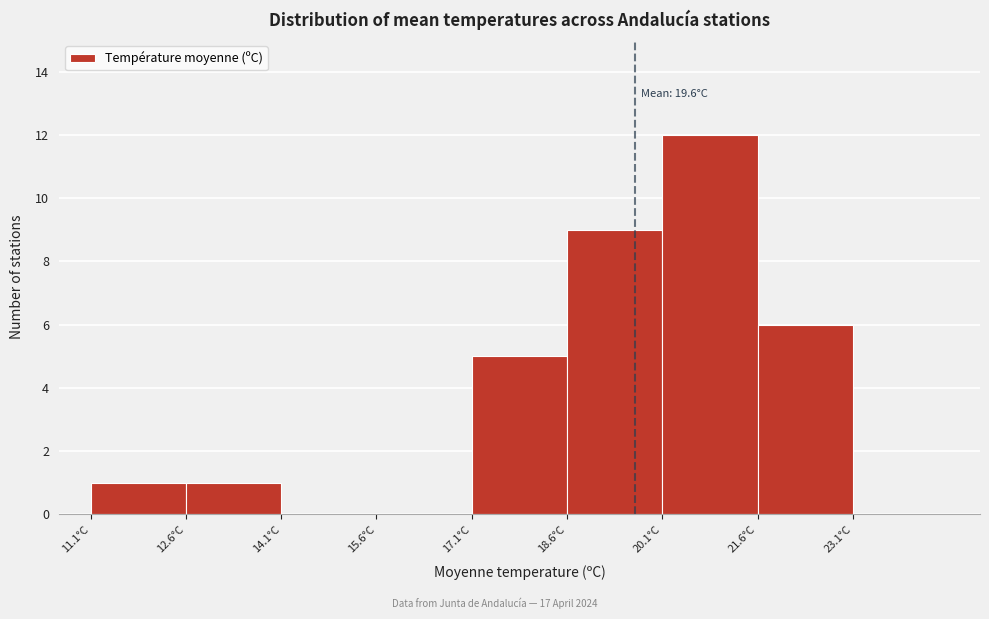

Over which range of the x-axis is the bar tallest?

20.05 to 21.55